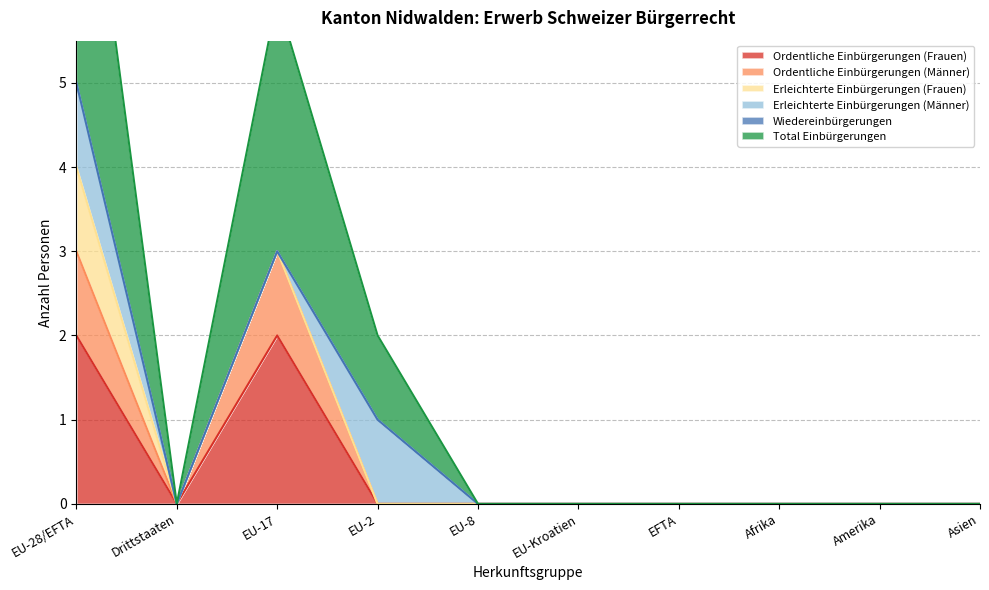

At how many categories does at least one series exceed 3?

2